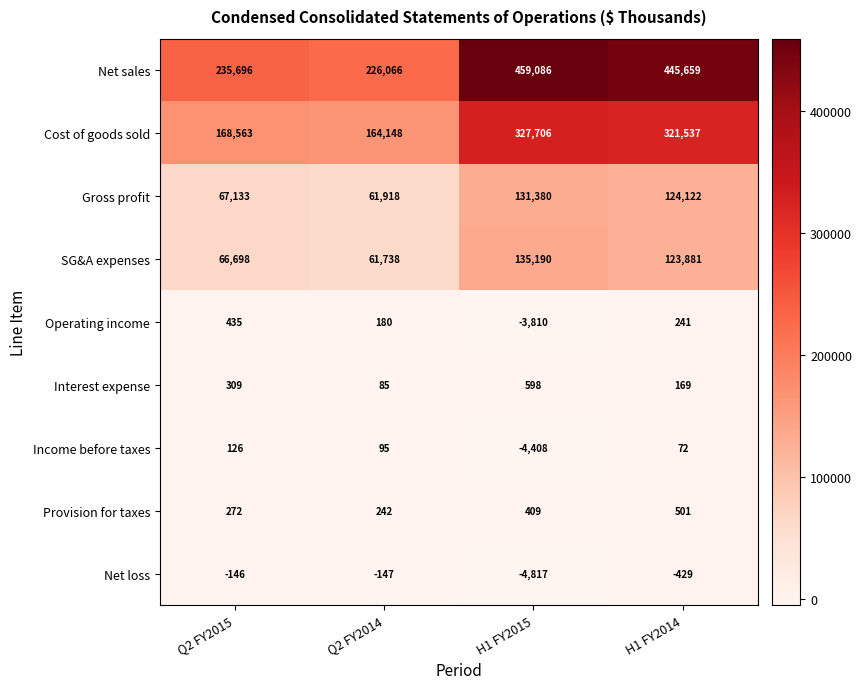

What is the average value of the SG&A expenses series?

96877